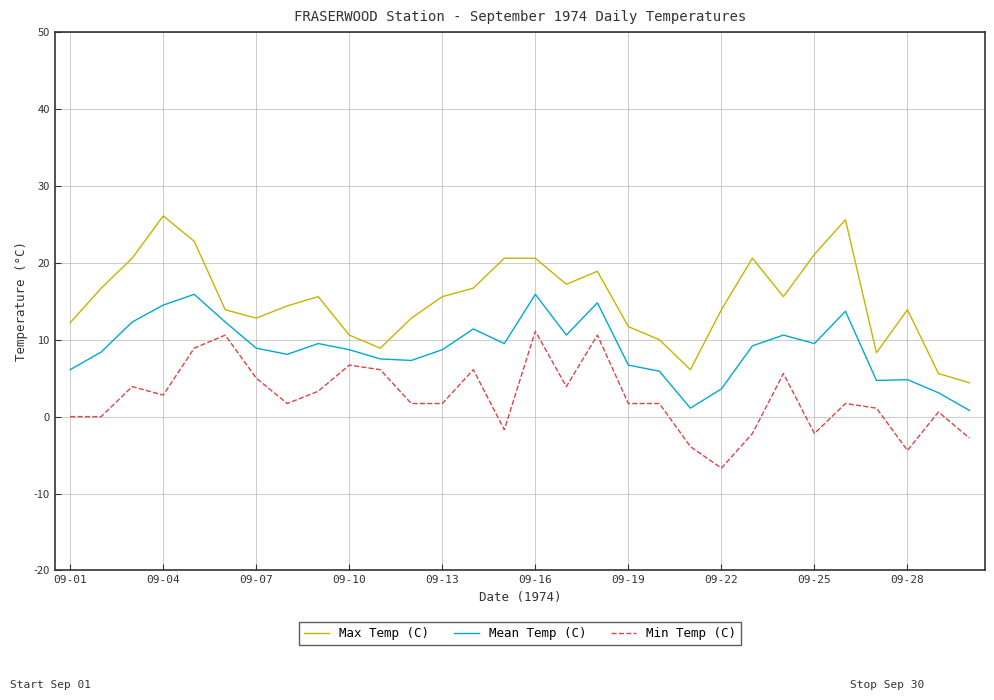

Which series has the largest total across all categories?

Max Temp (C)